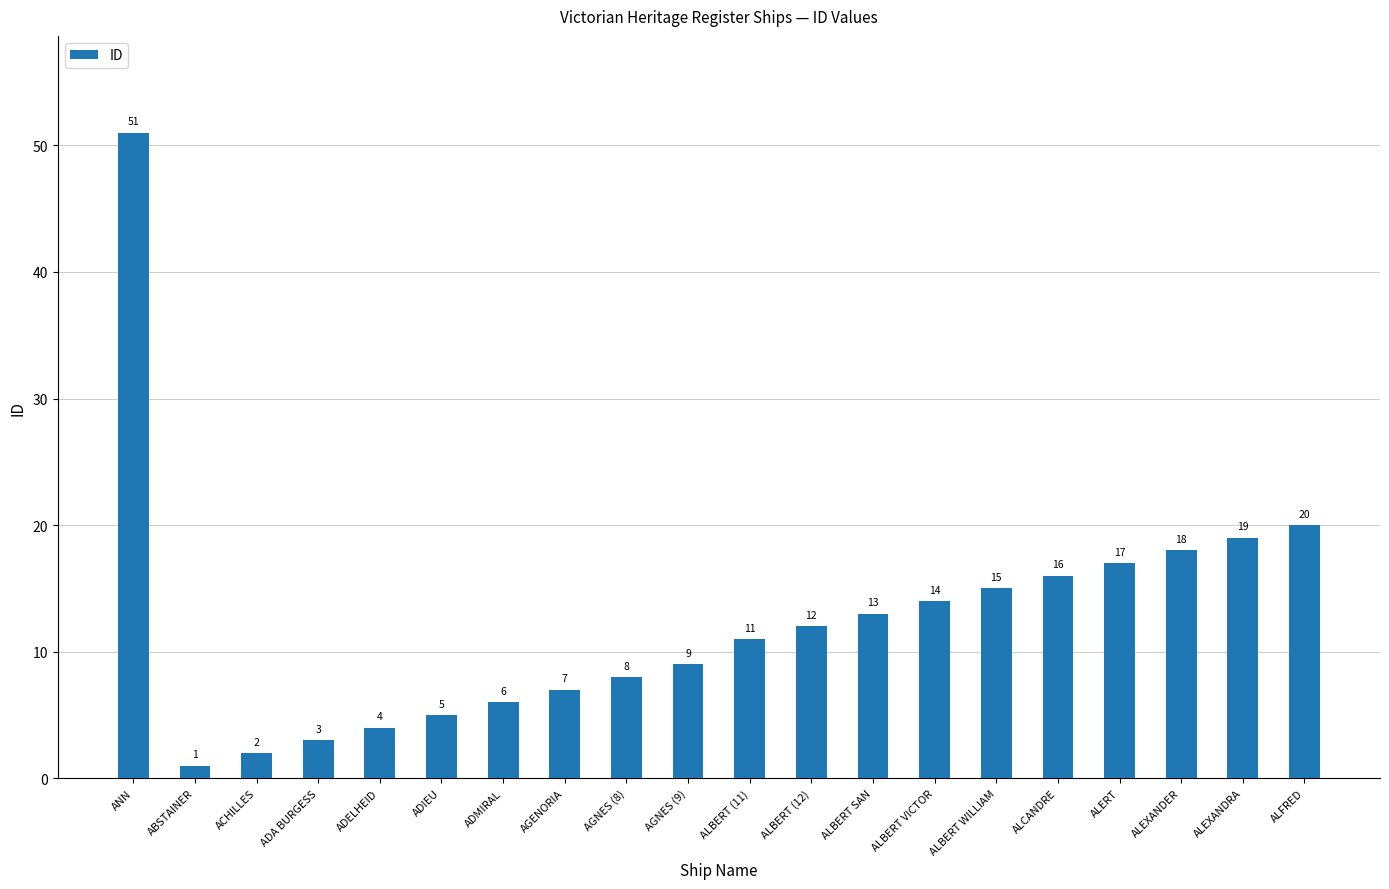

Which label corresponds to the smallest value in the chart?

ABSTAINER